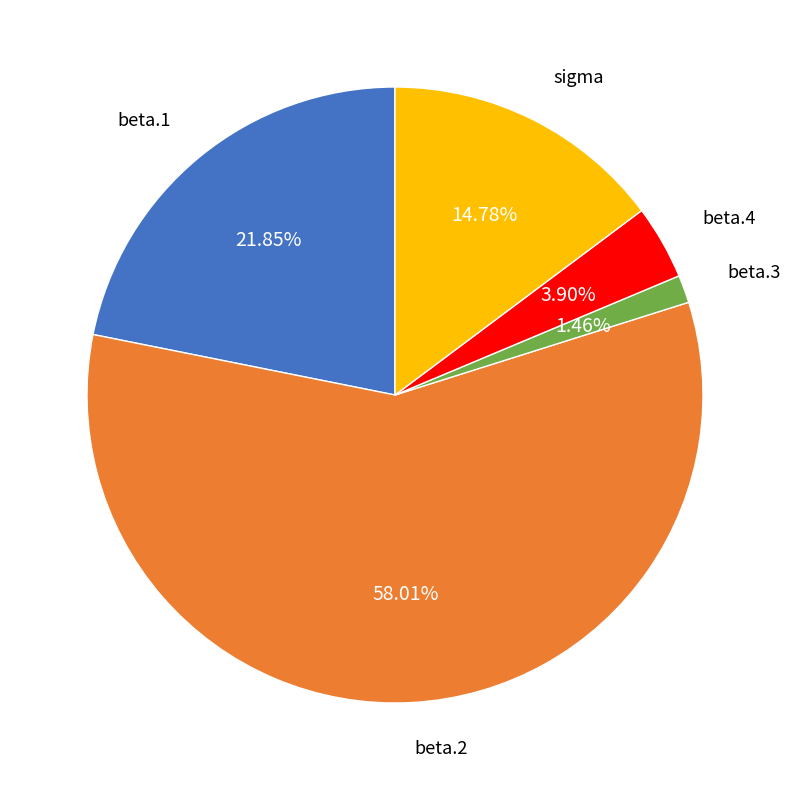

Is there any slice that represents more than half of the pie?

Yes